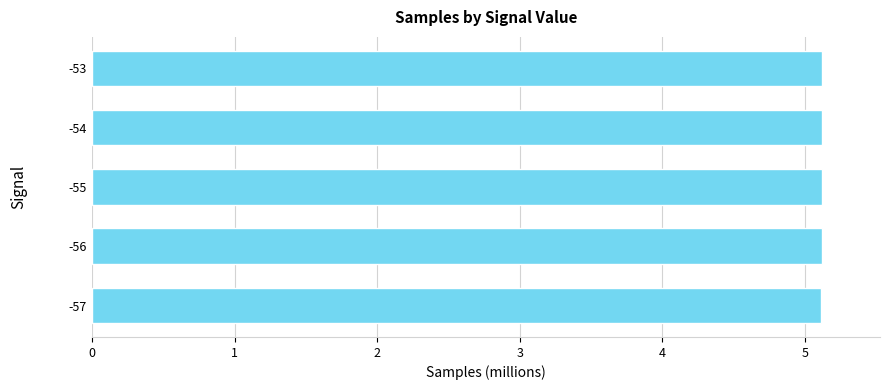

What is the ratio of the value at -56 to the value at -53?

1.0